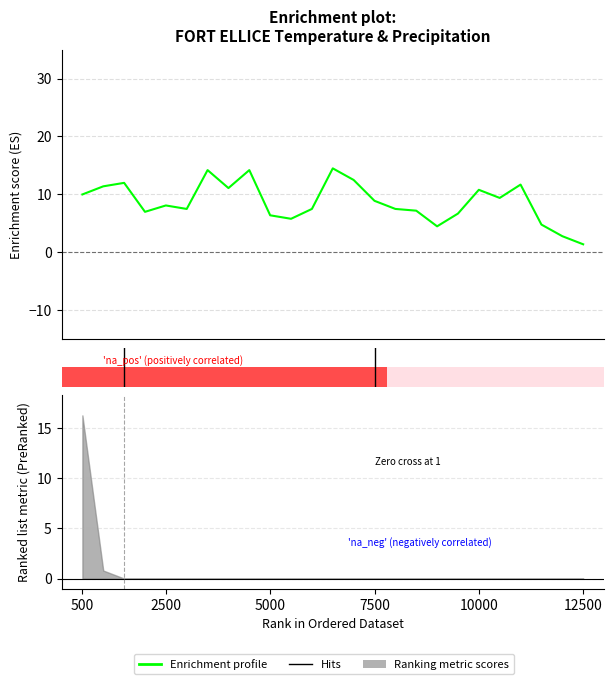

Is this an area chart (filled region under the line)?

No